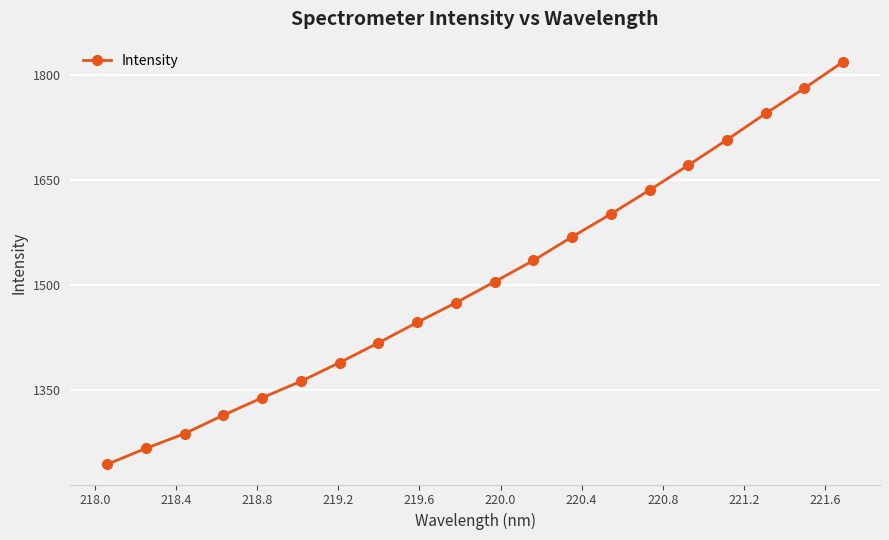

What is the greatest value displayed?

1819.1